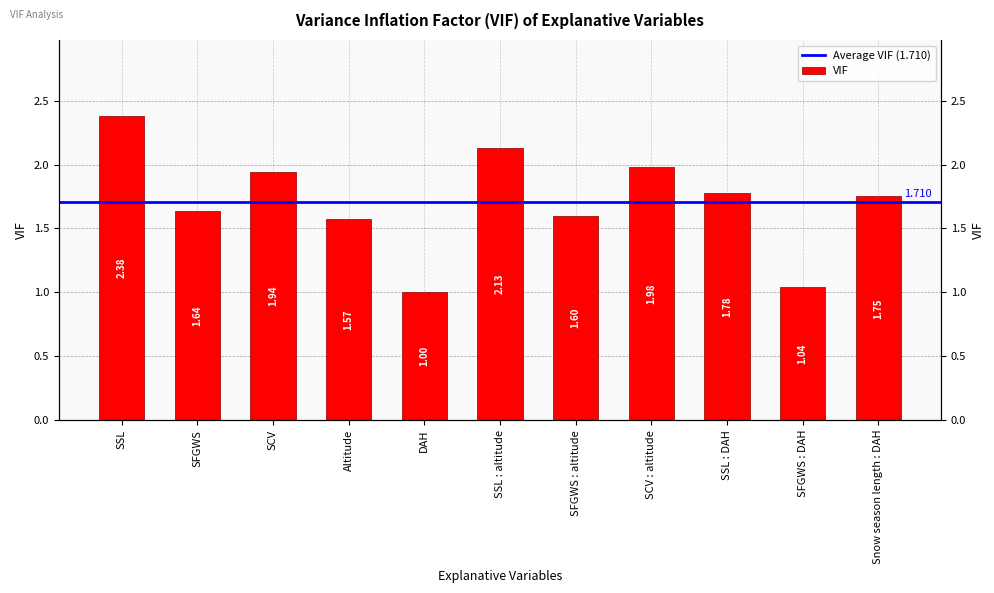

What is the value of the 5th bar from the left?

1.0